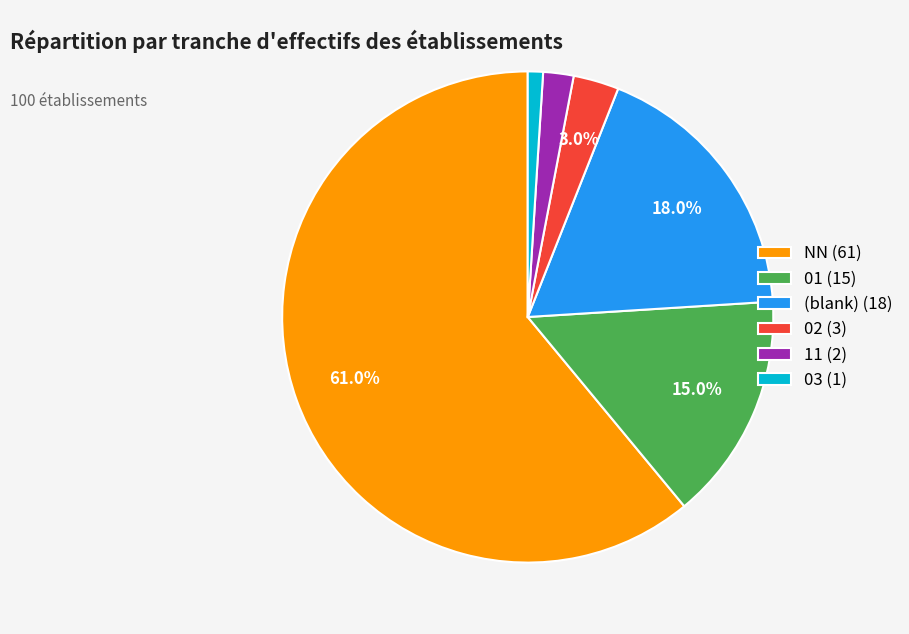

How many segments does this pie chart have?

6